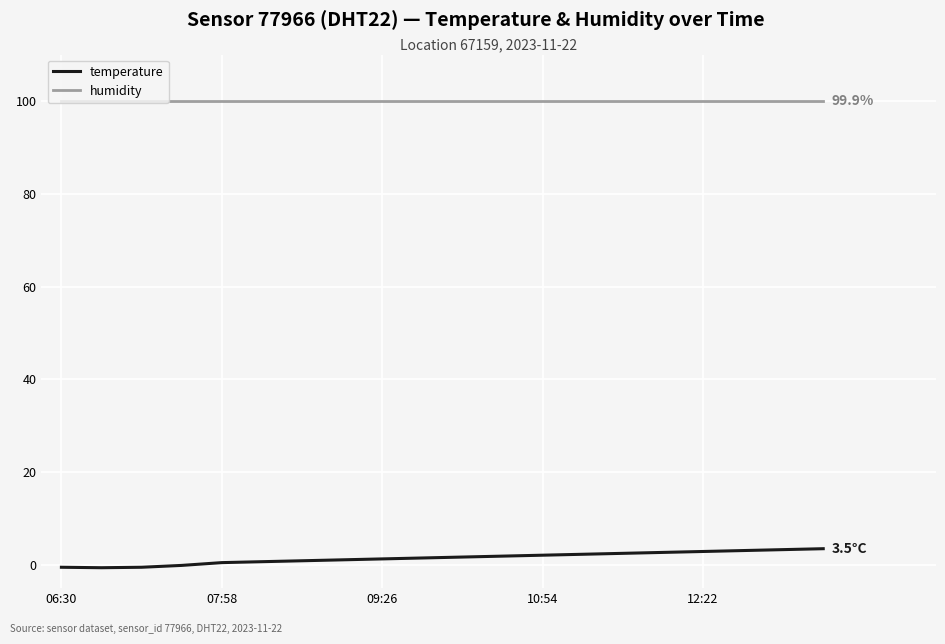

List the series in order of their overall mean, highest first.

humidity, temperature